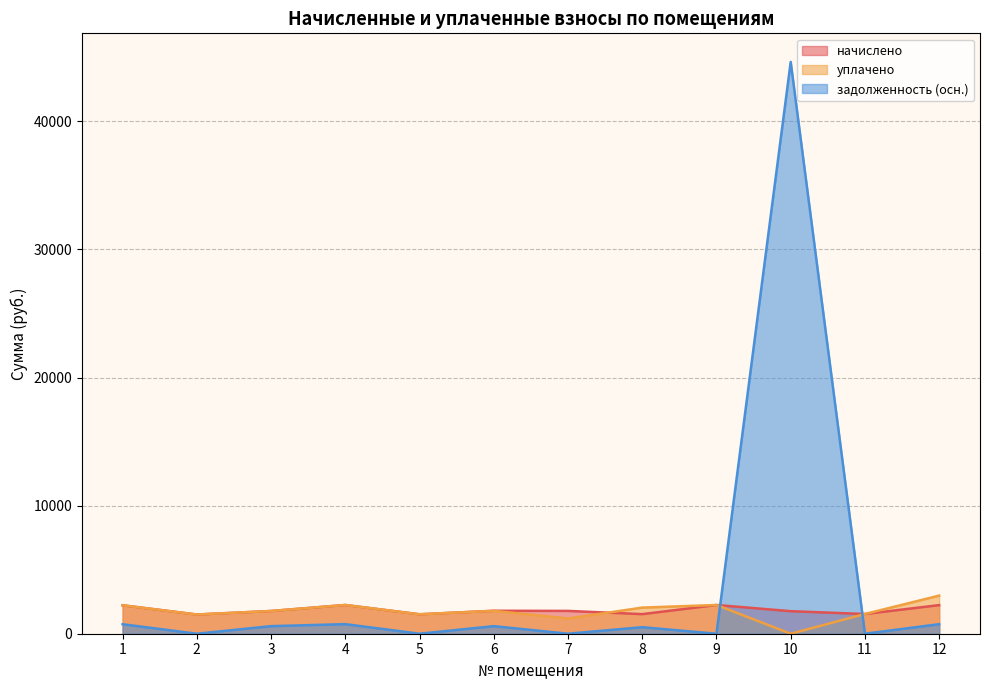

What is the sum of all начислено values?

22135.3